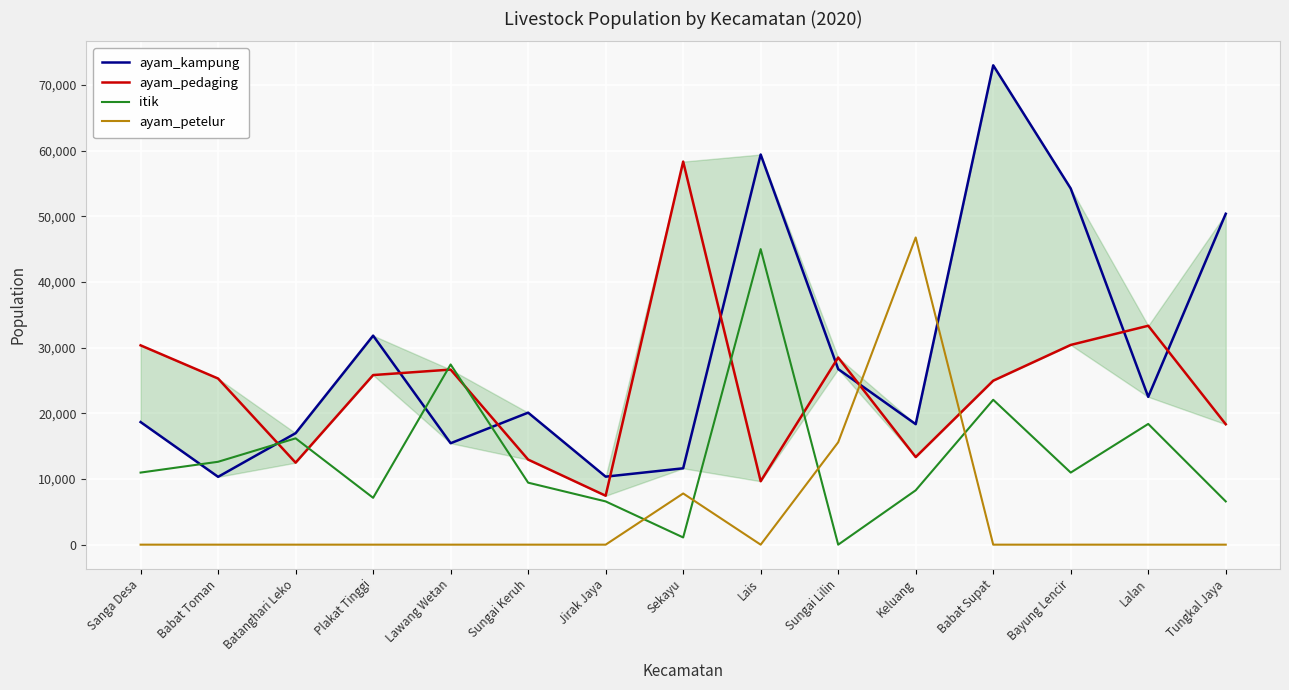

What is the maximum value for ayam_petelur?

46794